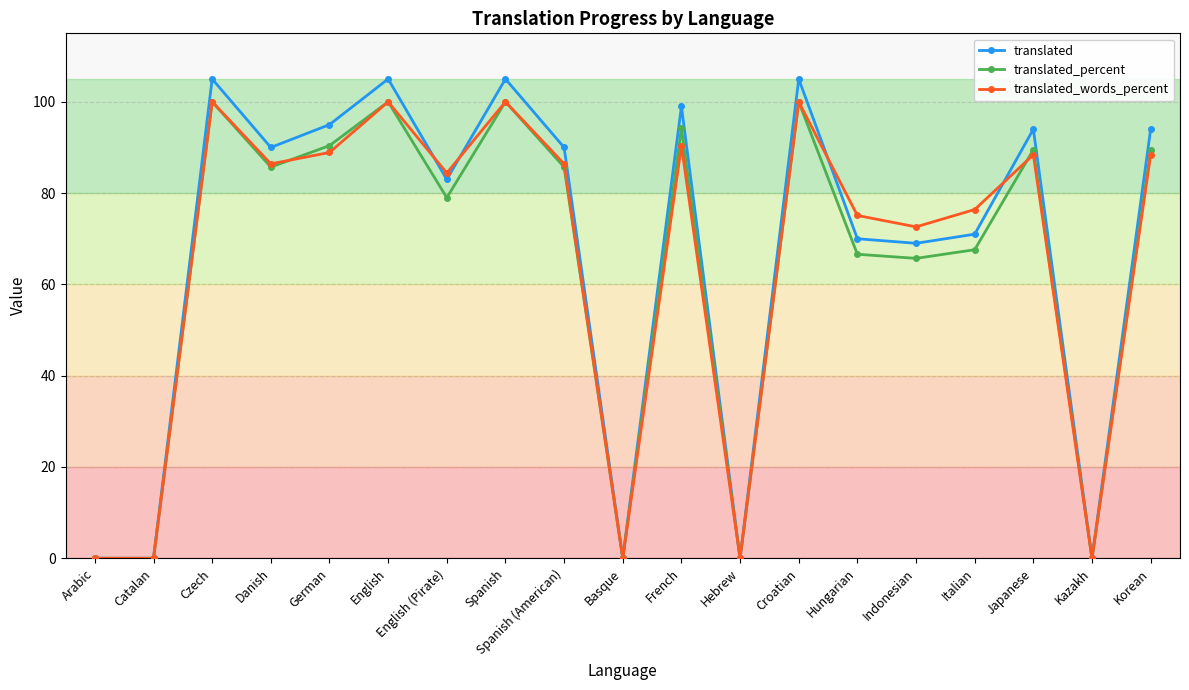

What is the difference between the maximum and minimum values in the translated_percent series?

100.0